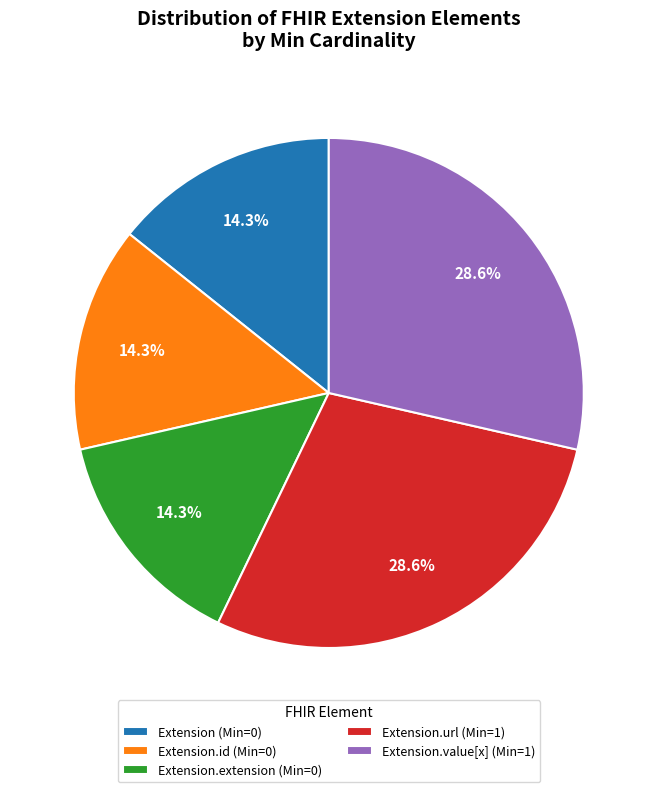

What is the total percentage of Extension.url (Min=1) and Extension (Min=0)?

42.9%